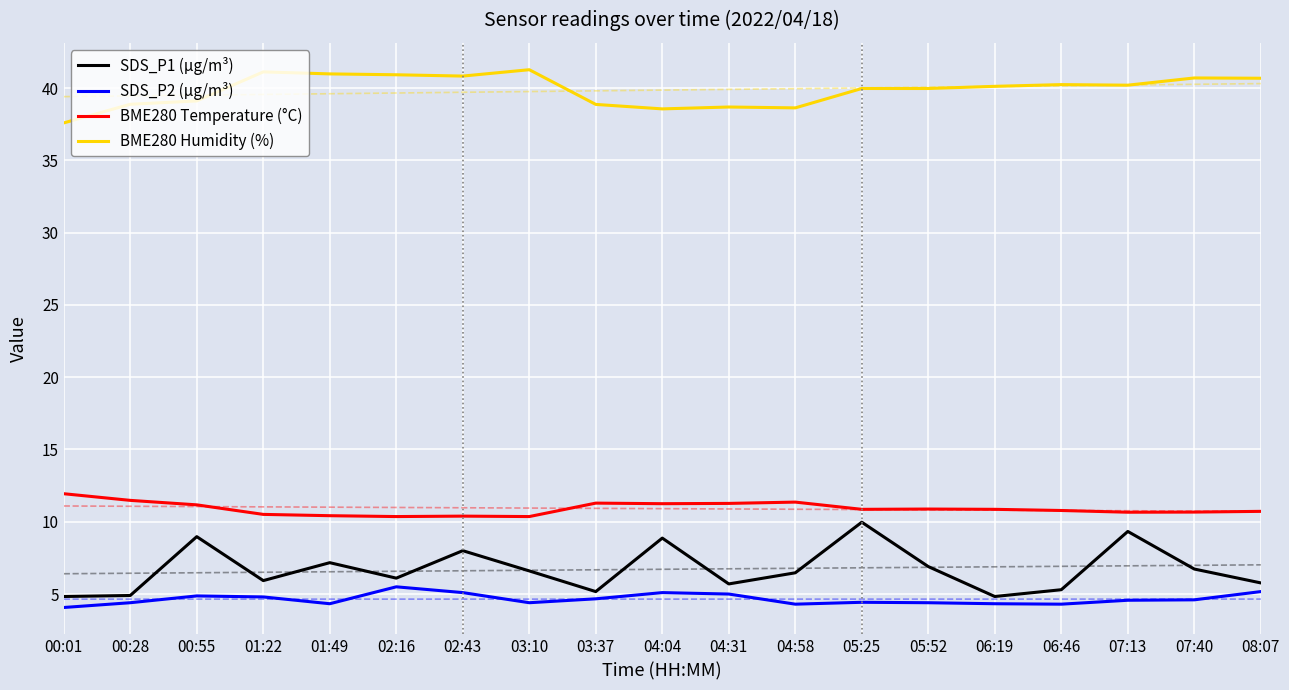

The value of SDS_P1 (µg/m³) at 01:22 is 5.9. True or false?

True